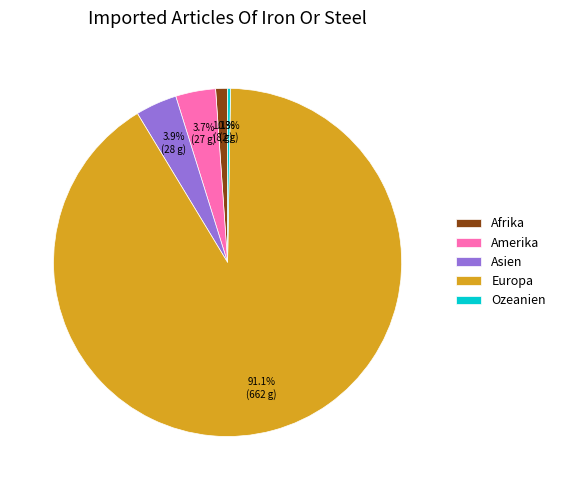

What percentage is the Asien slice, to the nearest percent?

4%